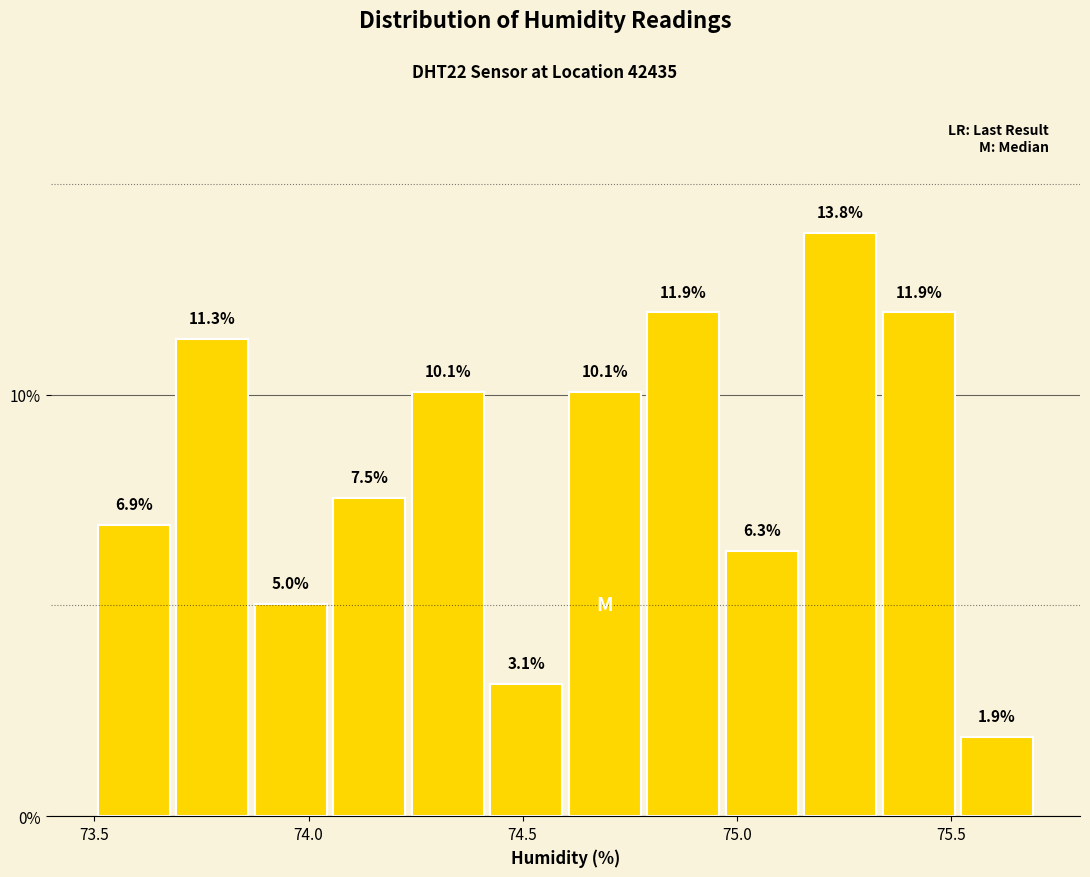

Read against the x-axis, roughly where is the centre of the tallest bar?

75.25